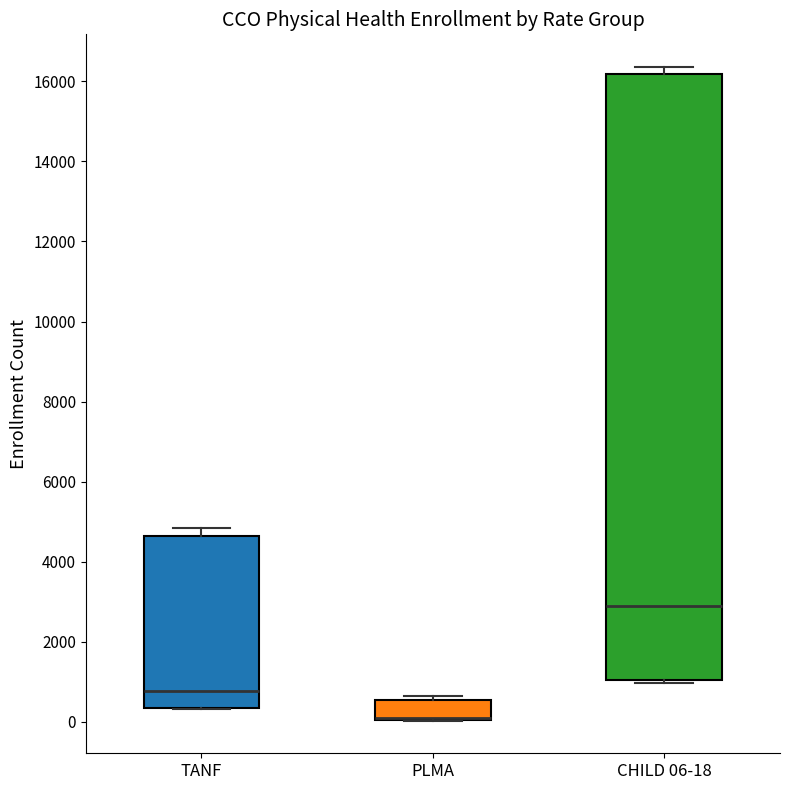

Reading left to right, transcribe this box plot: for each box, give where its median line is, the range the box spans, and where its two whiskers end, as read against the y-axis. The values are not printed on the chart, so give them approximately, as read against the axis.

TANF: median 800, box 400 to 4600, whiskers 400 to 4800
PLMA: median 0 (drawn on the box's lower edge), box 0 to 600, whiskers 0 to 600 (just above the box's upper edge)
CHILD 06-18: median 2800, box 1000 to 16200, whiskers 1000 (just below the box's lower edge) to 16400